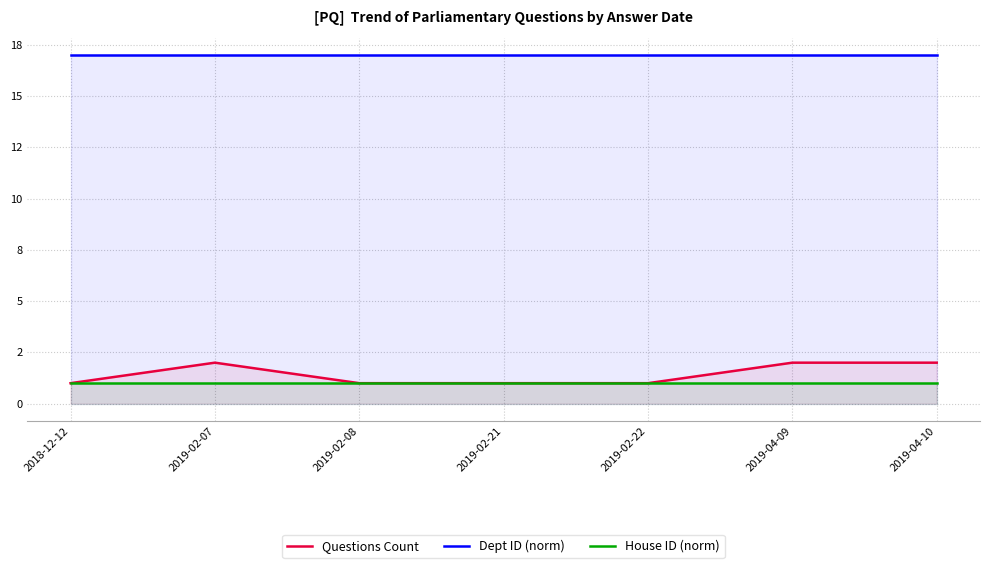

Reading left to right, what are all the values shown in this chart?

Questions Count: 1	2	1	1	1	2	2
Dept ID (norm): 17	17	17	17	17	17	17
House ID (norm): 1	1	1	1	1	1	1